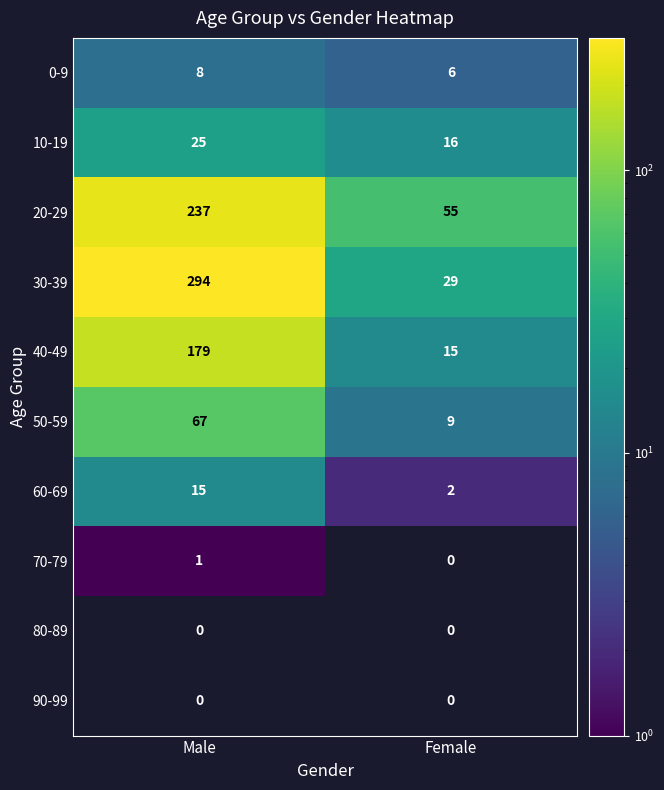

How many categories are shown in the chart?

2